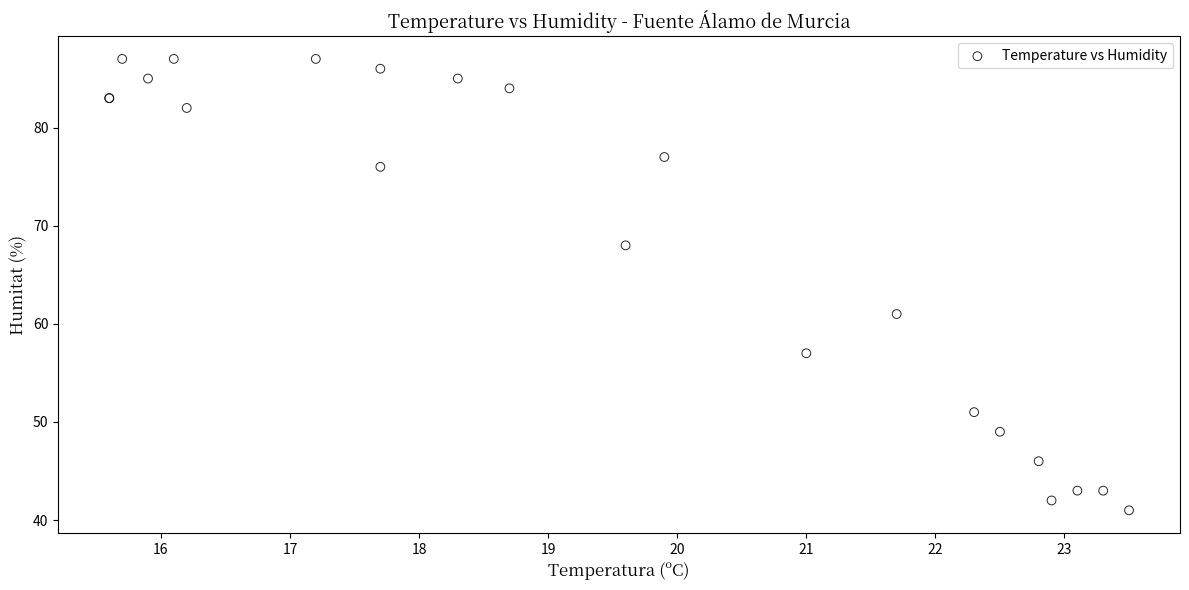

What Y value in the scatter plot is closest to 64?

61